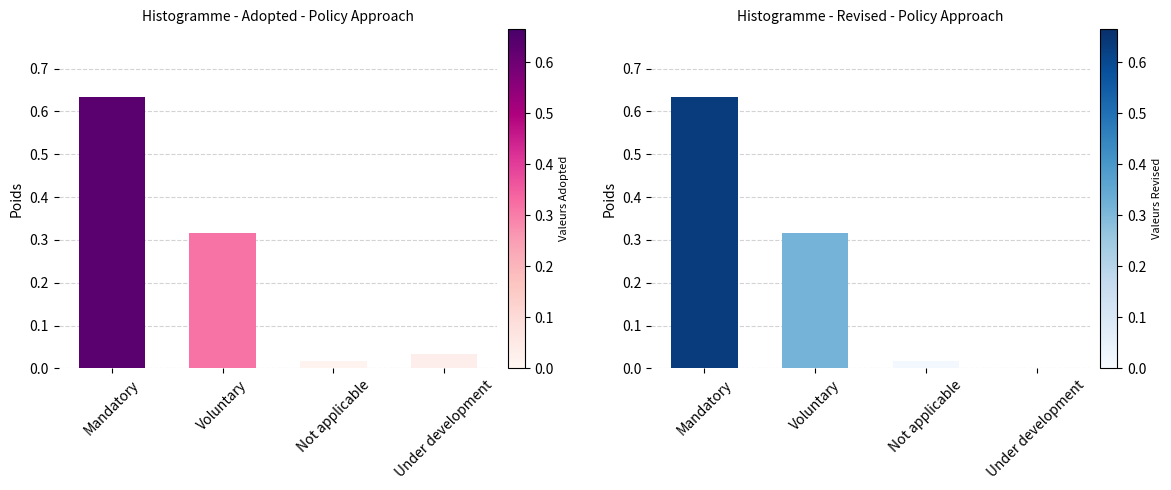

Which series has the widest spread of values?

Revised